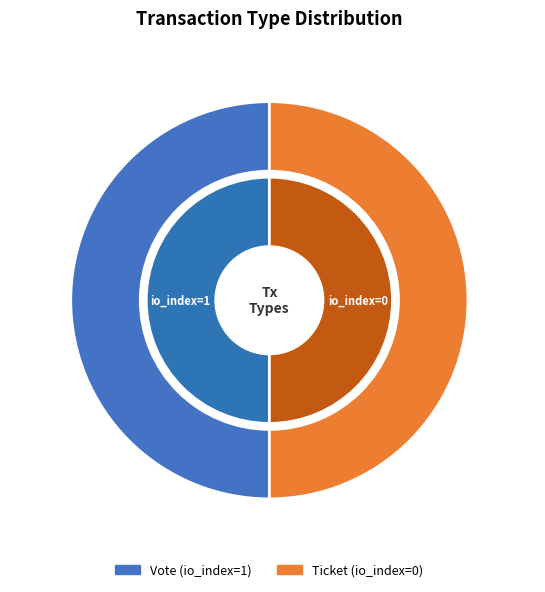

Which category has the smallest portion of the pie?

Ticket